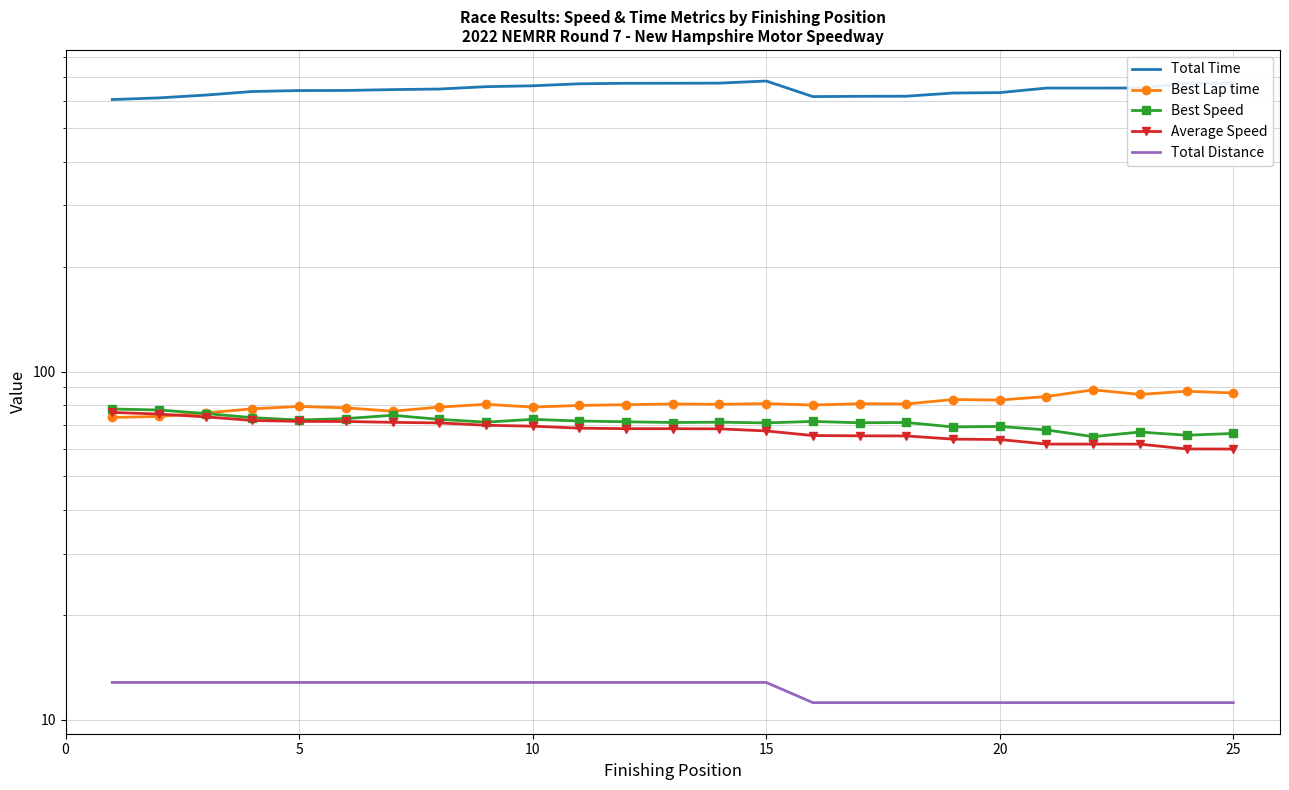

What is the spread (max minus min) of values at 5?

628.0